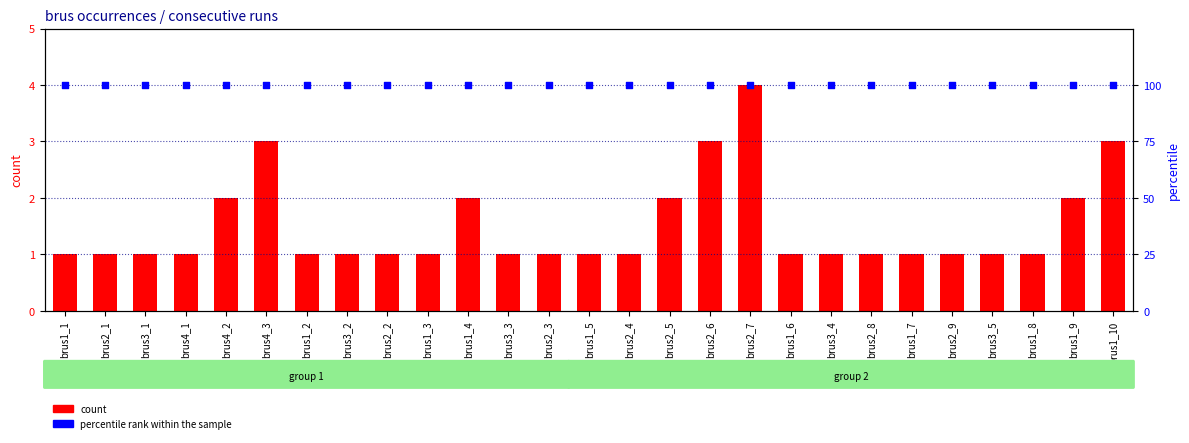

At which category is the sum across all series the highest?

brus2_7